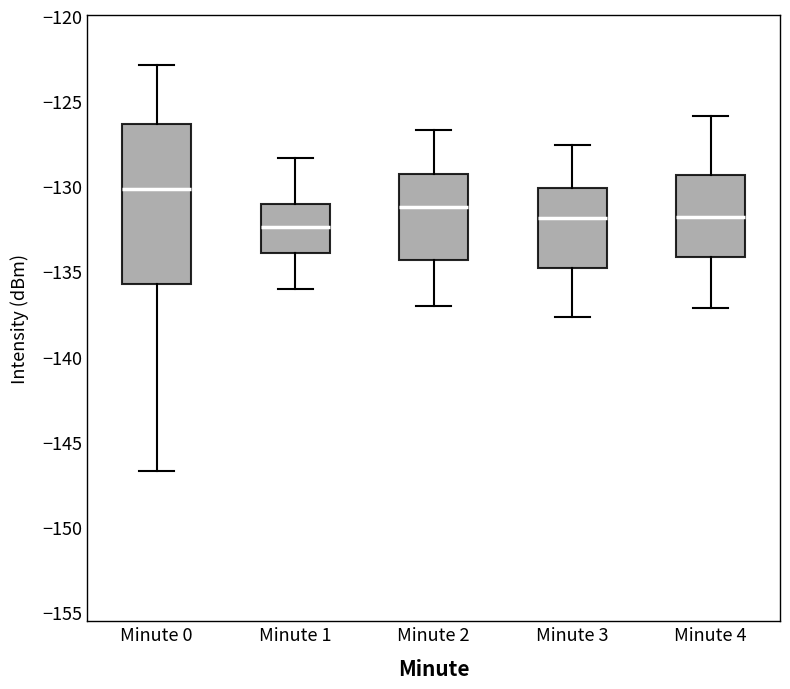

Reading left to right, transcribe this box plot: for each box, give where its median line is, the range the box spans, and where its two whiskers end, as read against the y-axis. The values are not printed on the chart, so give them approximately, as read against the axis.

Minute 0: median -130.0, box -135.5 to -126.5, whiskers -146.5 to -123.0
Minute 1: median -132.5, box -134.0 to -131.0, whiskers -136.0 to -128.5
Minute 2: median -131.0, box -134.5 to -129.5, whiskers -137.0 to -126.5
Minute 3: median -132.0, box -135.0 to -130.0, whiskers -137.5 to -127.5
Minute 4: median -132.0, box -134.0 to -129.5, whiskers -137.0 to -126.0